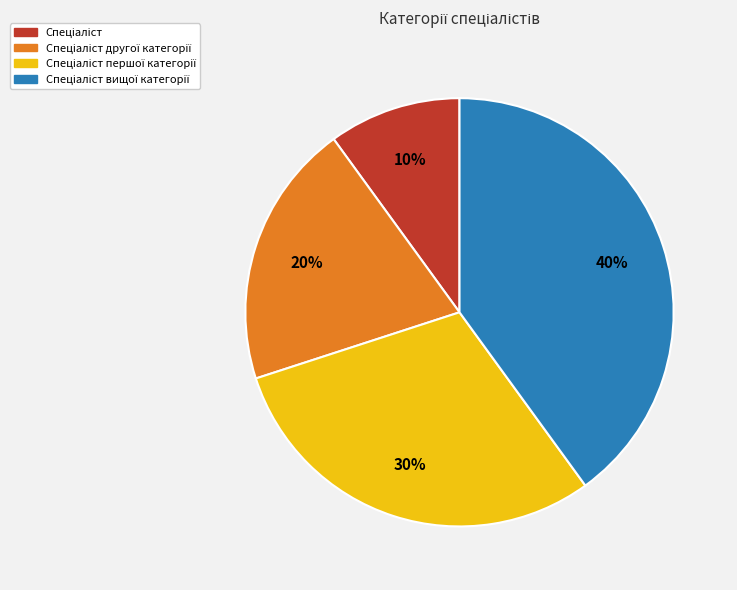

To the nearest percent, what is the average slice percentage?

25%